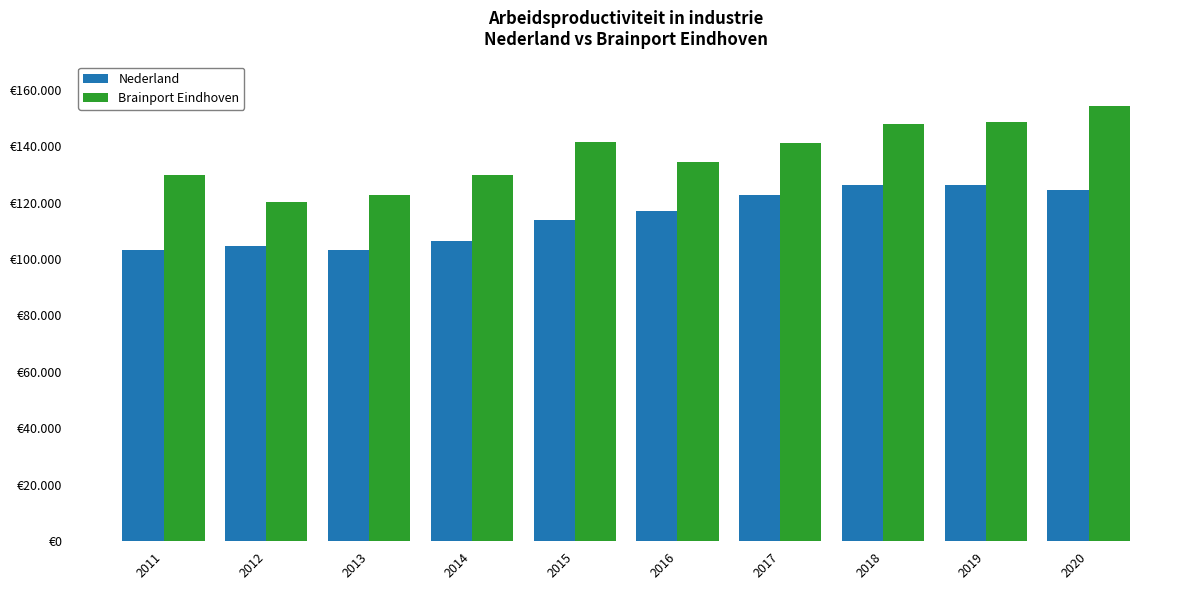

Which has a higher value, 2016 or 2017?

2017